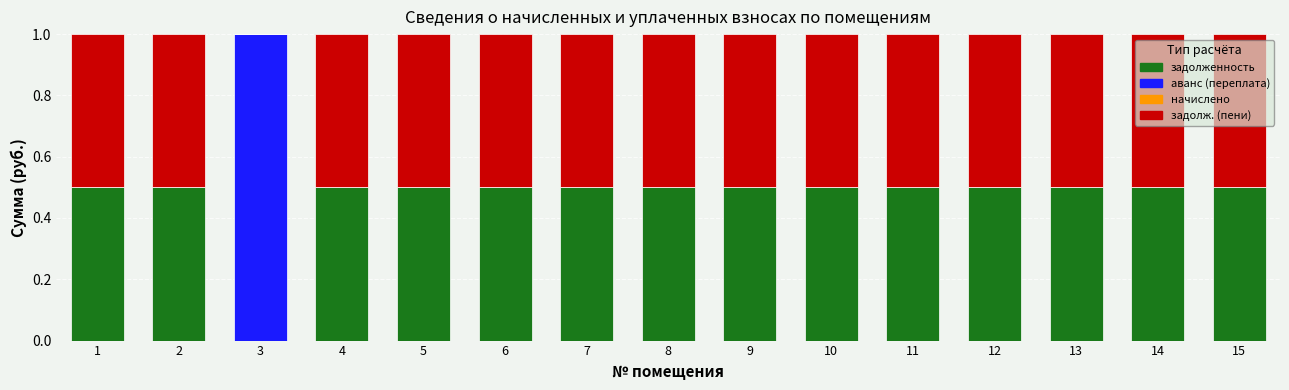

What is the total value across all series at 11?

1.0